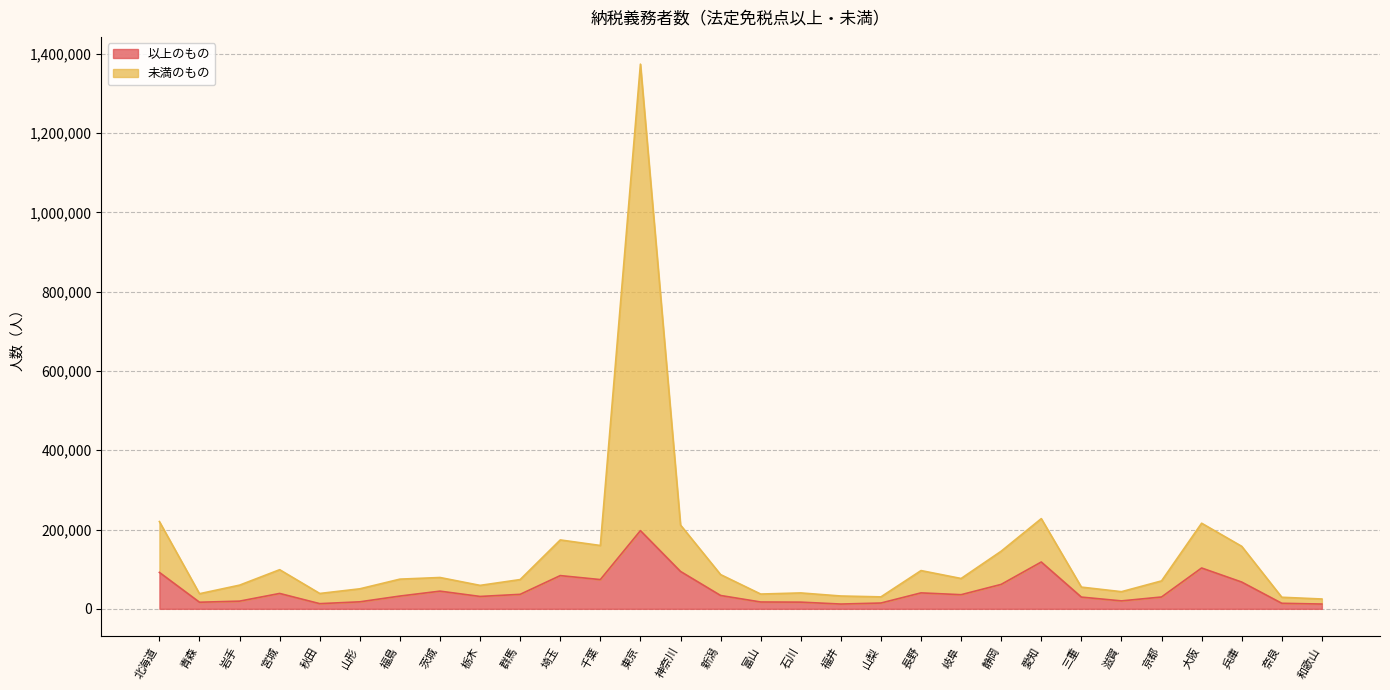

What is the spread (max minus min) of values at 京都?

40612